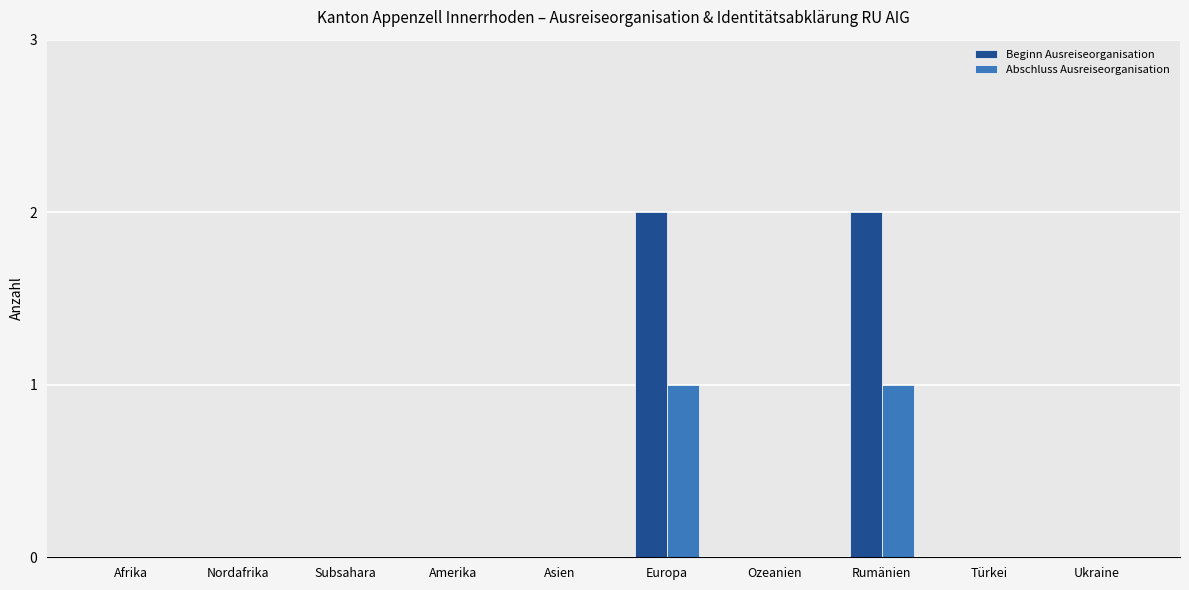

The Abschluss Ausreiseorganisation series shows 1 at Europa. True or false?

True